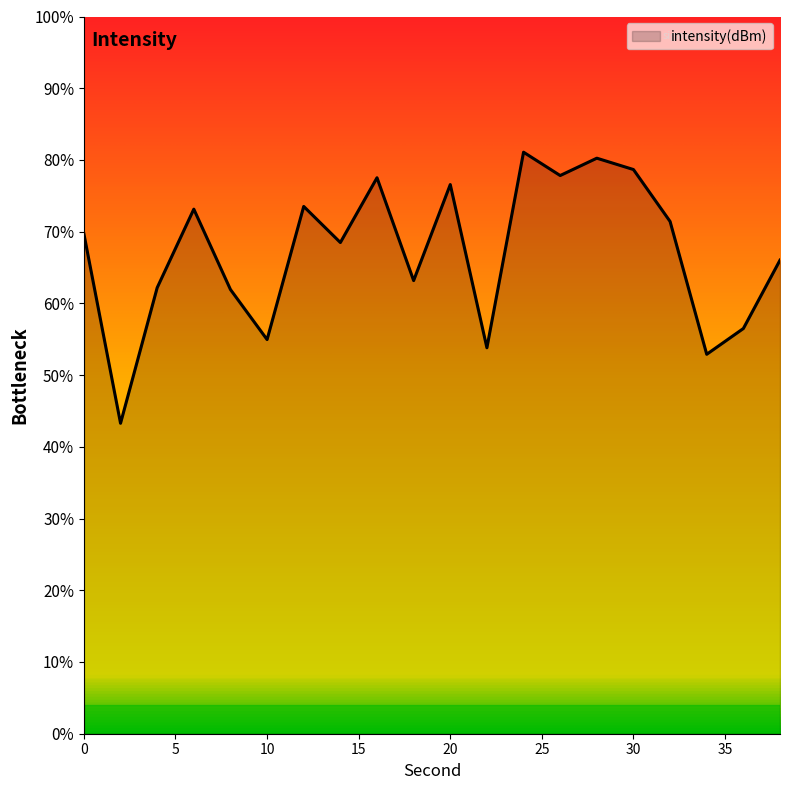

Where is the data nearest to the value -133?

18